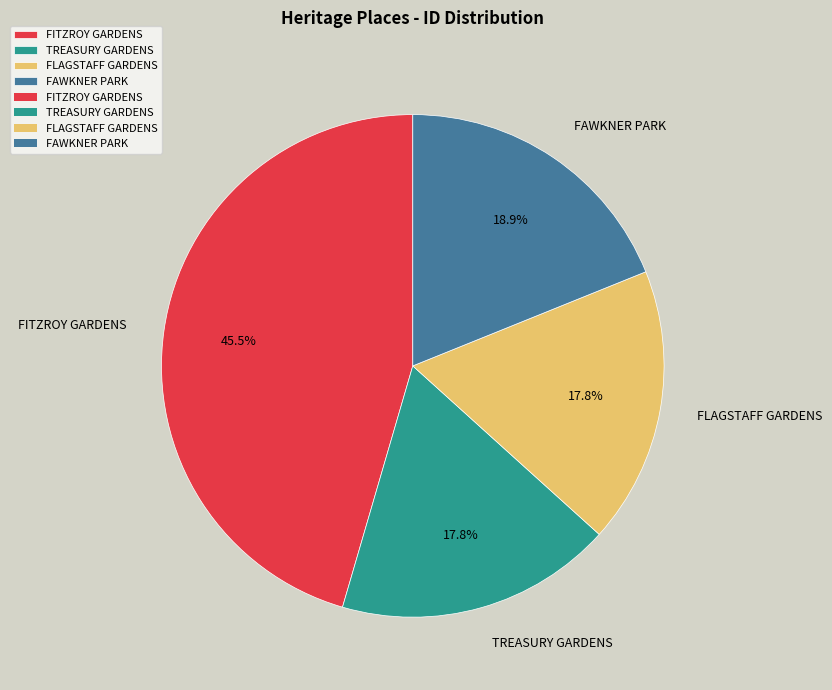

To the nearest percent, what is the difference between the largest and smallest slice percentages?

28%